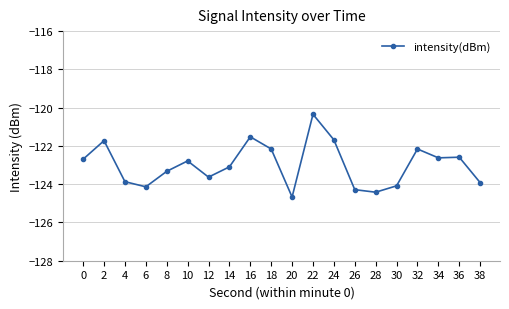

Where is the first local minimum?

6